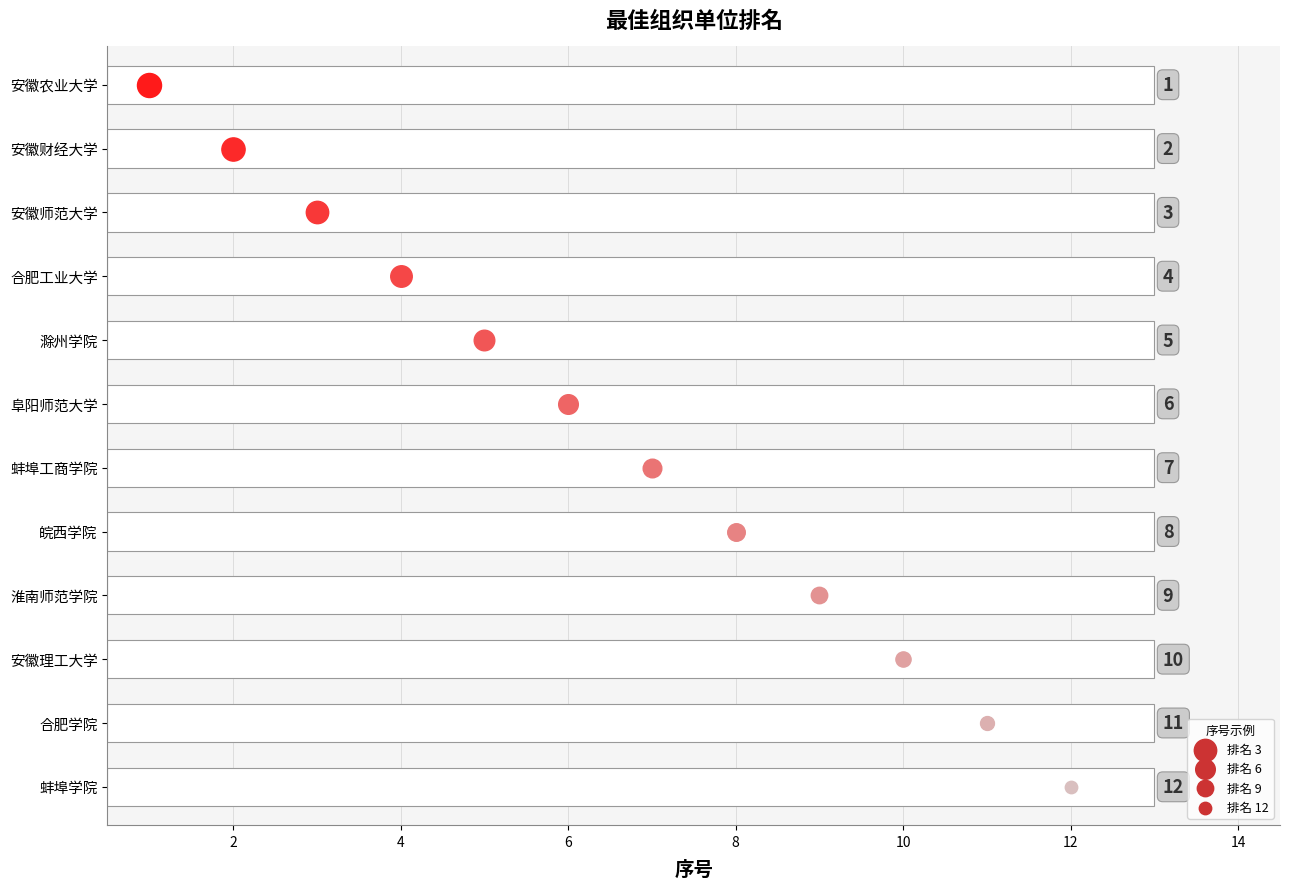

Which has a higher value, 滁州学院 or 阜阳师范大学?

阜阳师范大学